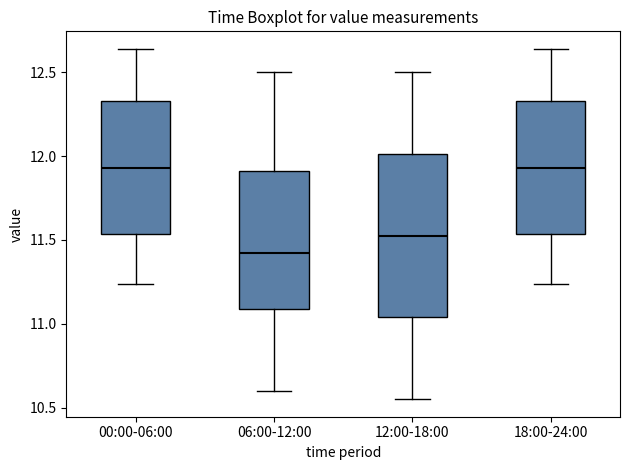

Reading left to right, transcribe this box plot: for each box, give where its median line is, the range the box spans, and where its two whiskers end, as read against the y-axis. The values are not printed on the chart, so give them approximately, as read against the axis.

00:00-06:00: median 11.95, box 11.55 to 12.35, whiskers 11.25 to 12.65
06:00-12:00: median 11.45, box 11.10 to 11.90, whiskers 10.60 to 12.50
12:00-18:00: median 11.55, box 11.05 to 12.00, whiskers 10.55 to 12.50
18:00-24:00: median 11.95, box 11.55 to 12.35, whiskers 11.25 to 12.65